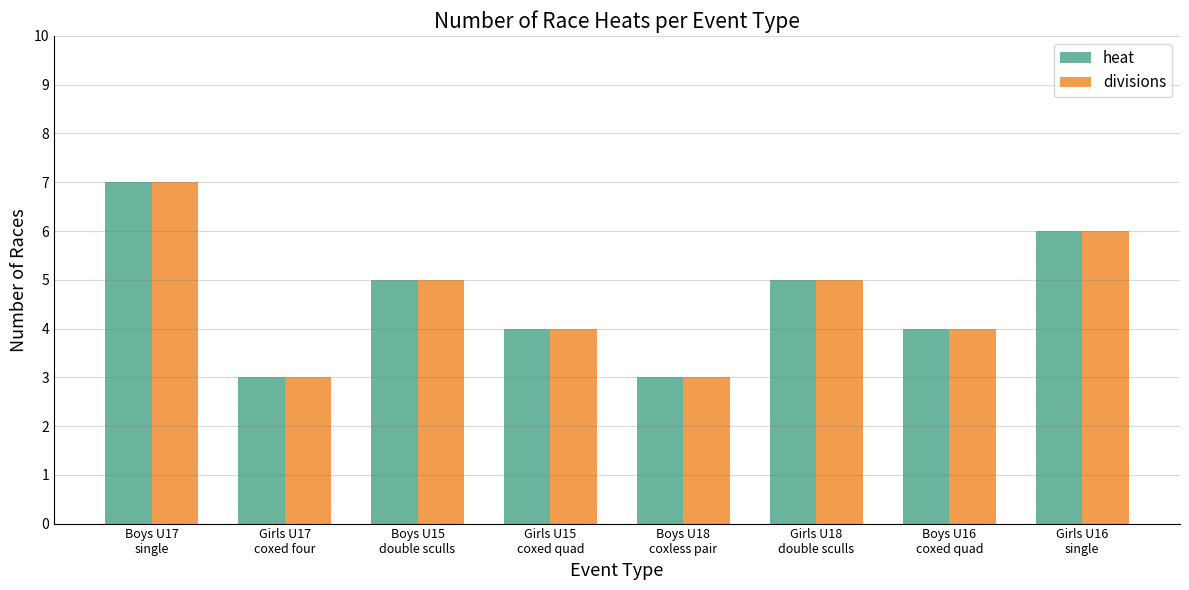

What is the average value of the divisions series?

5